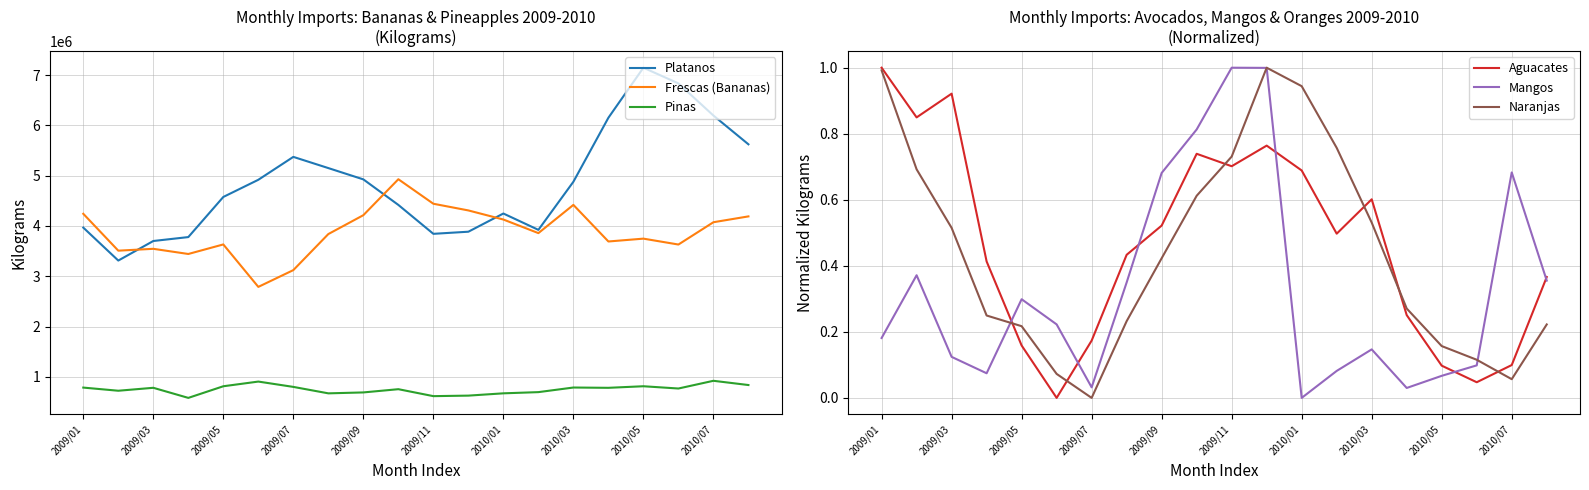

At which label does Frescas (Bananas) first exceed 3858381?

2009/01